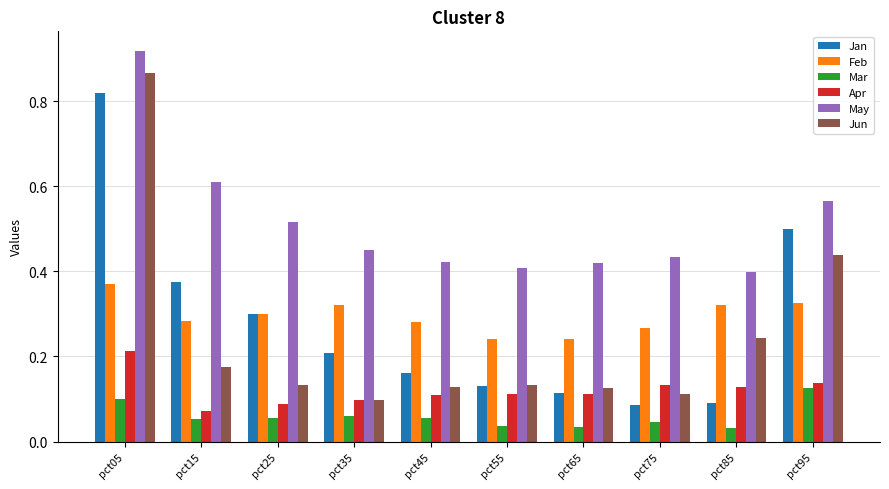

Is the value of Apr at pct35 greater than the value of Mar at pct45?

Yes